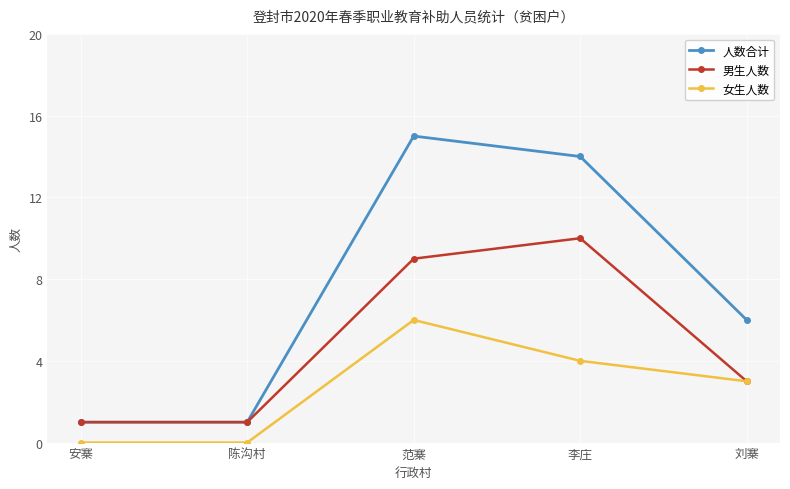

Which category has the highest value in the 人数合计 series?

范寨